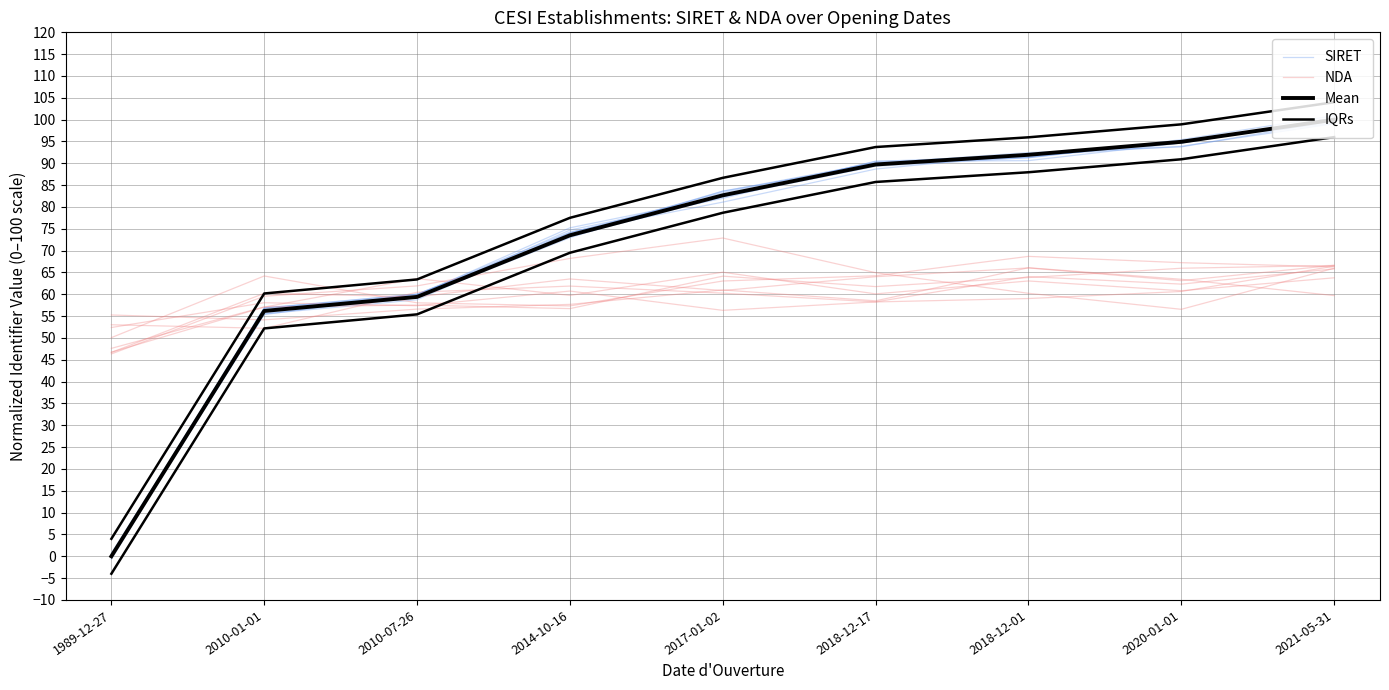

Is the value of NDA at 2014-10-16 greater than the value of IQRs at 2020-01-01?

No